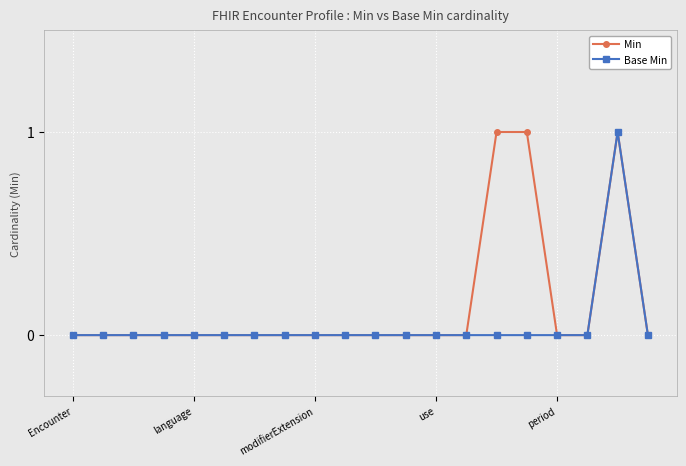

True or false: Base Min has more than 0 points higher than both neighbors.

True